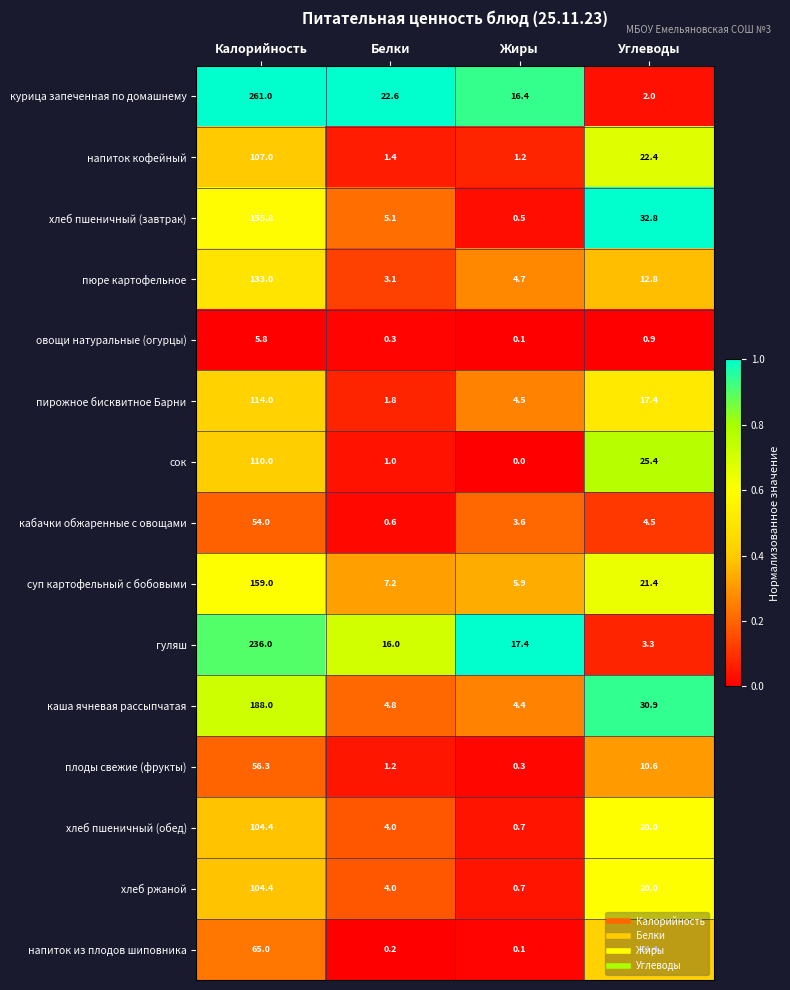

True or false: кабачки обжаренные с овощами has a value of 5.5 at Жиры.

False